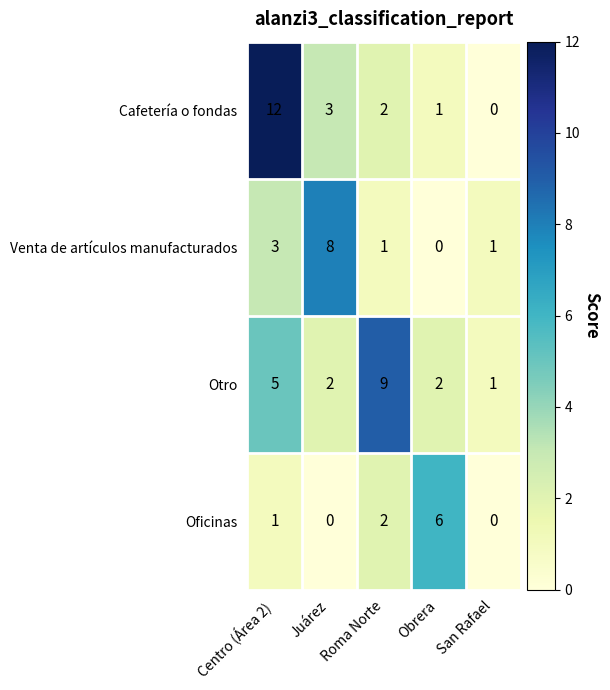

At how many categories does at least one series exceed 3?

4